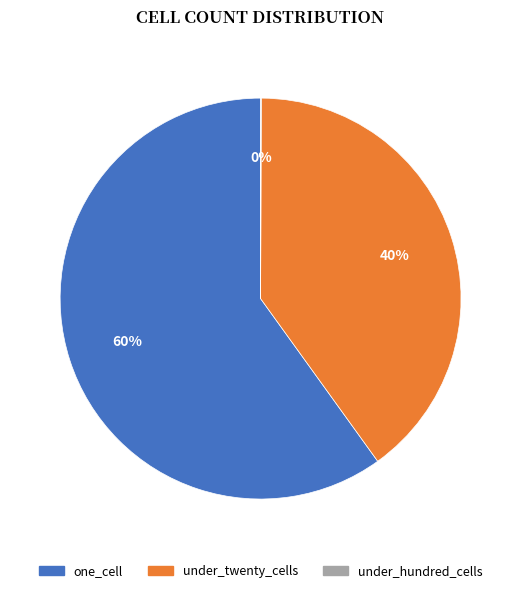

Does any single category account for the majority?

Yes